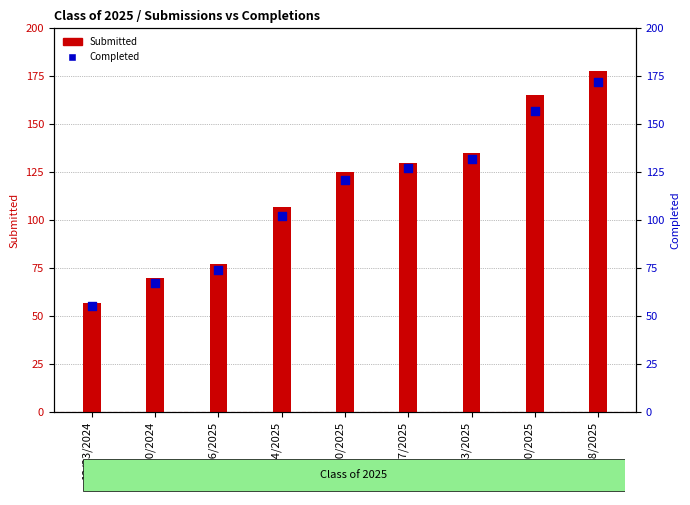

Which series contains the lowest Y value?

Class of 2025 Completed